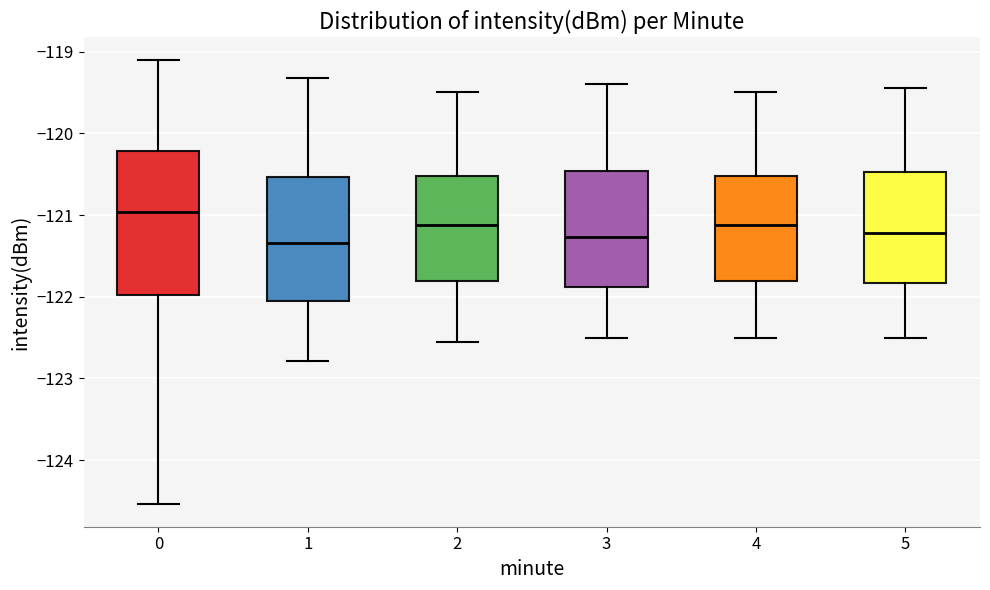

Reading left to right, transcribe this box plot: for each box, give where its median line is, the range the box spans, and where its two whiskers end, as read against the y-axis. The values are not printed on the chart, so give them approximately, as read against the axis.

0: median -121.0, box -122.0 to -120.2, whiskers -124.5 to -119.1
1: median -121.3, box -122.1 to -120.5, whiskers -122.8 to -119.3
2: median -121.1, box -121.8 to -120.5, whiskers -122.5 to -119.5
3: median -121.3, box -121.9 to -120.5, whiskers -122.5 to -119.4
4: median -121.1, box -121.8 to -120.5, whiskers -122.5 to -119.5
5: median -121.2, box -121.8 to -120.5, whiskers -122.5 to -119.4